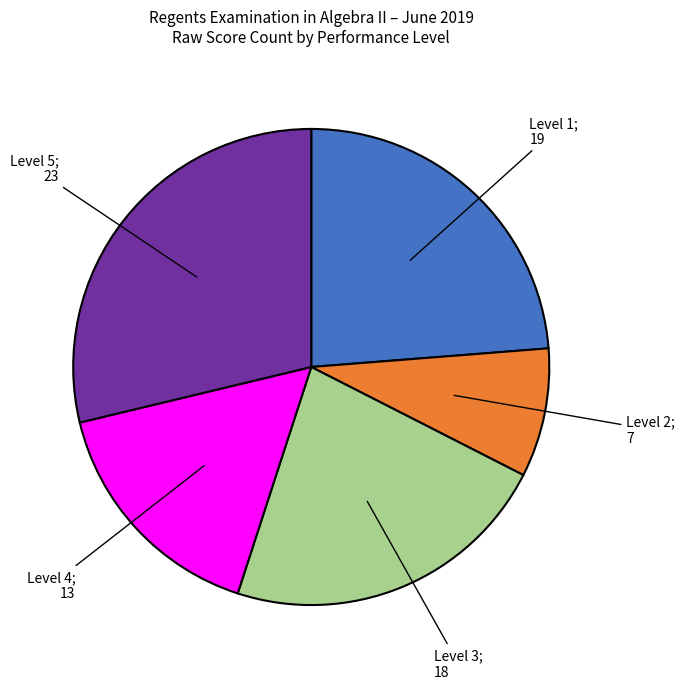

Does any single category account for the majority?

No